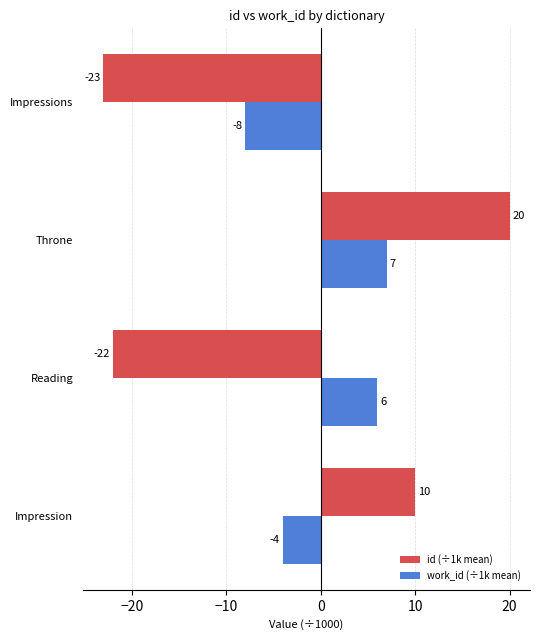

How many values in the id (÷1k mean) series are below 10?

2